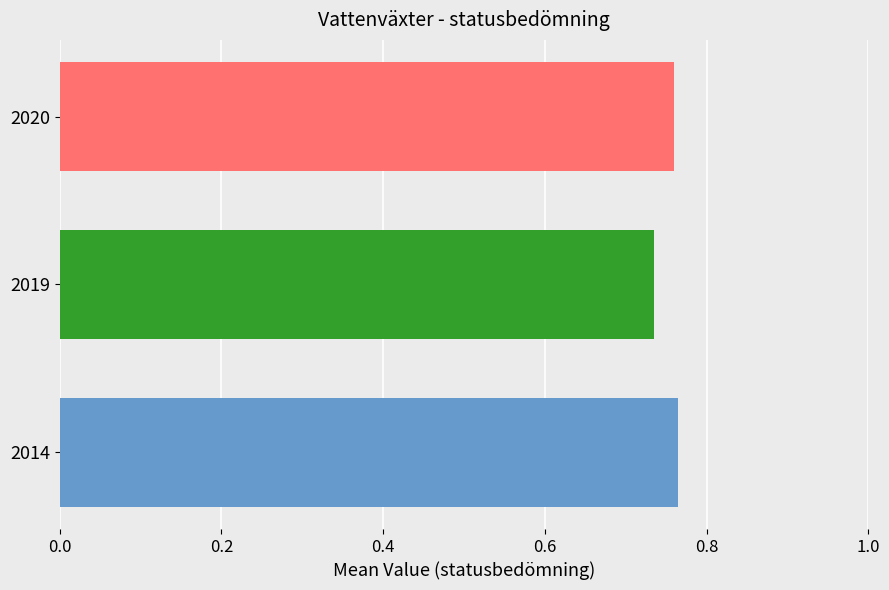

What is the greatest value displayed?

0.8